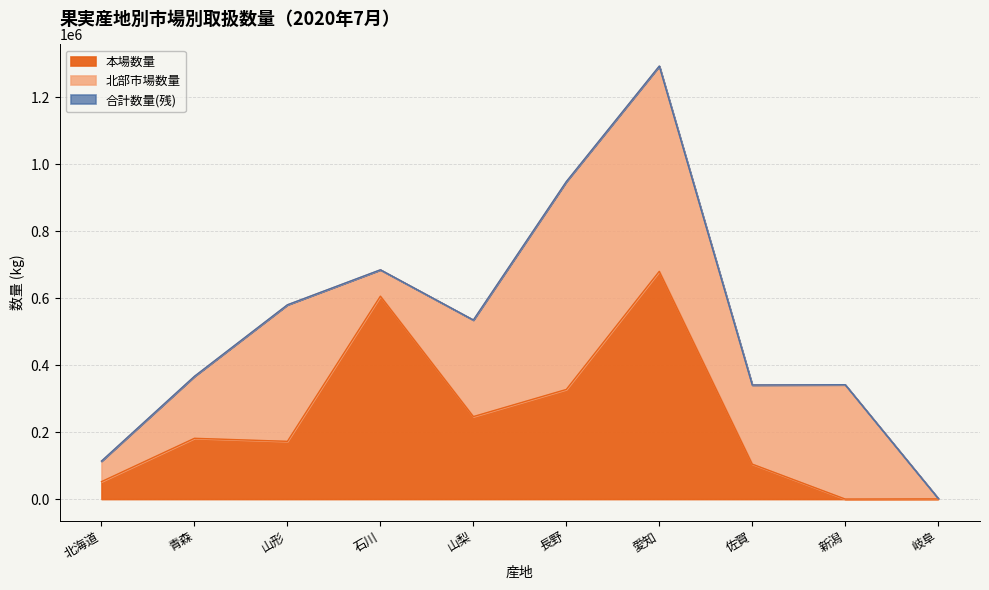

Does the chart display data point markers on the line(s)?

No